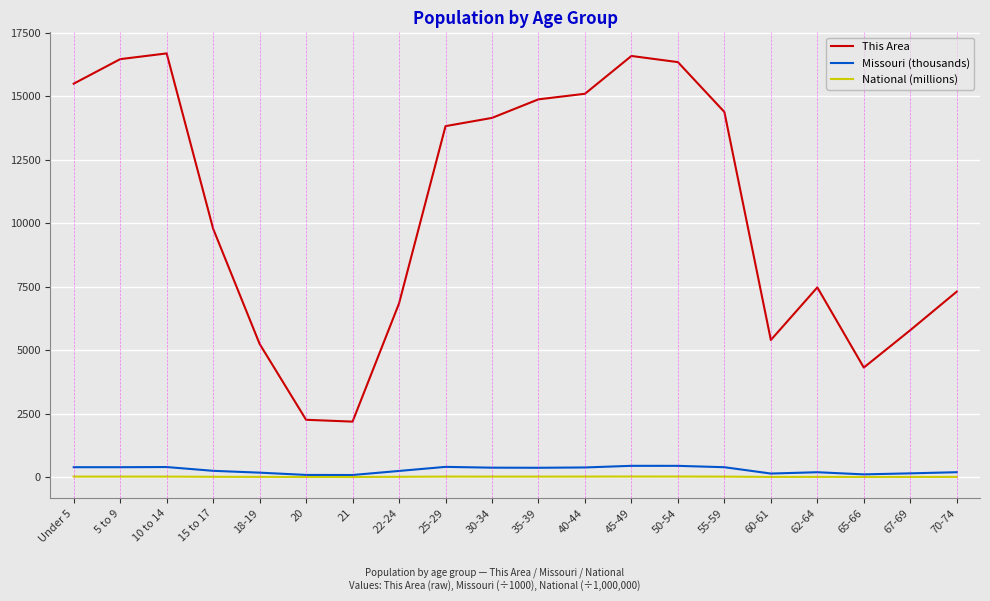

The value of This Area at 10 to 14 is 23760.9. True or false?

False